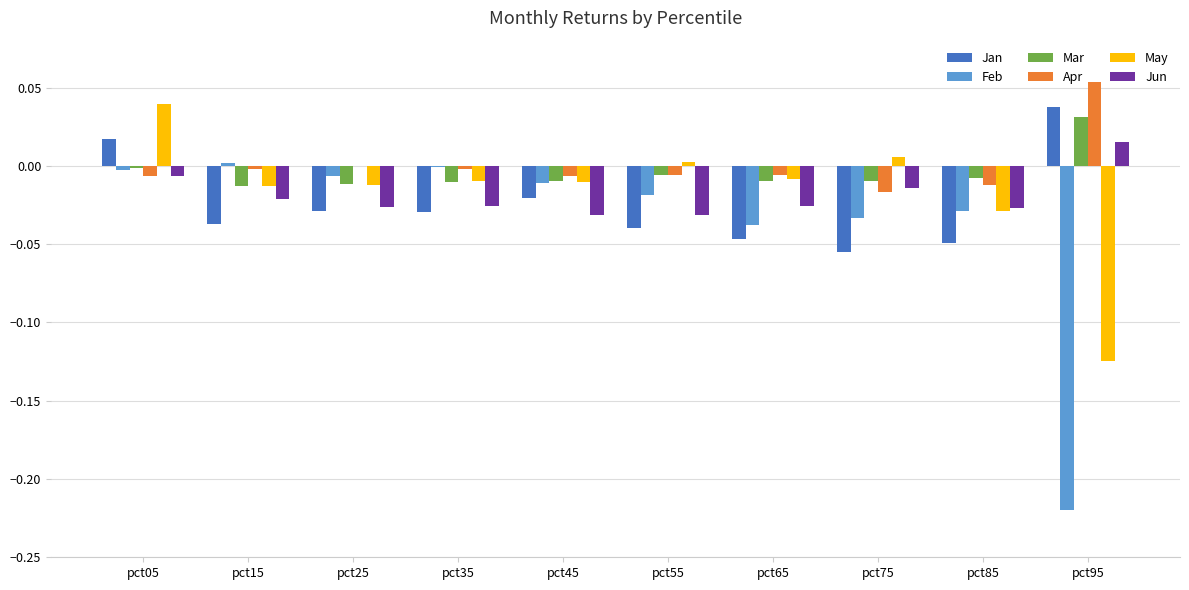

Is the value of Jun at pct45 greater than the value of May at pct75?

No